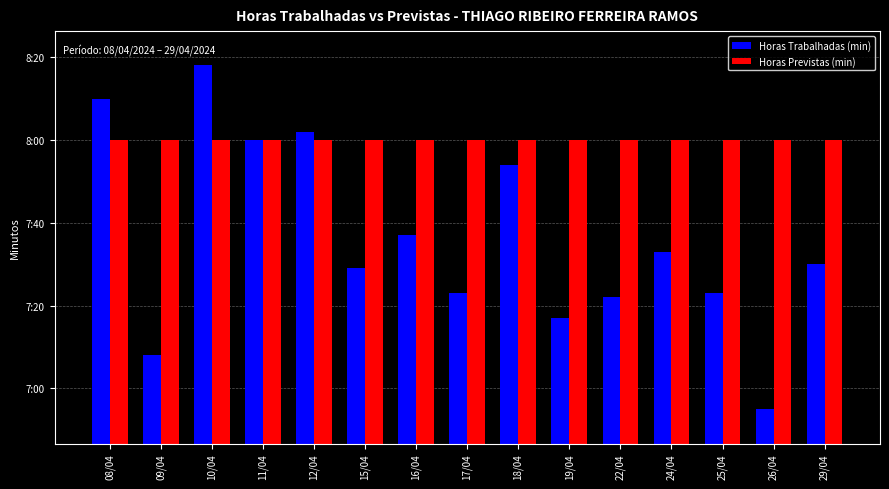

True or false: Horas Trabalhadas (min) has a value of 415 at 26/04.

True